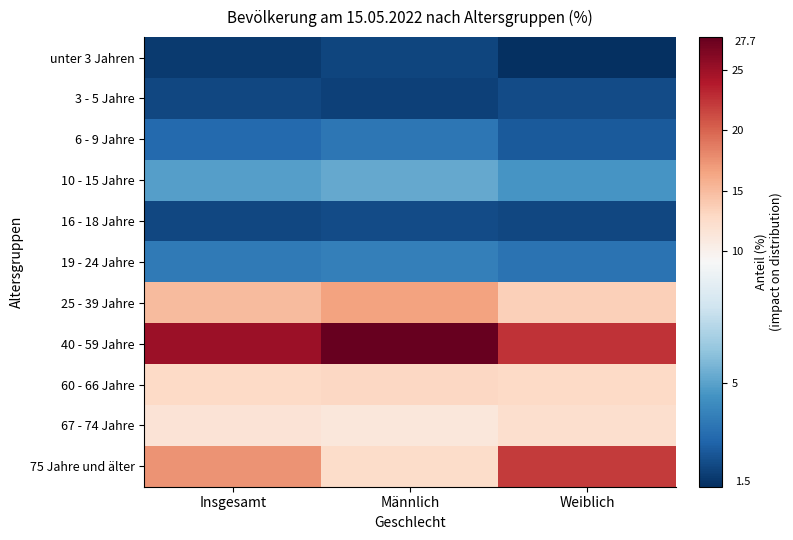

Between Männlich and Weiblich, which series saw the biggest shift?

75 Jahre und älter